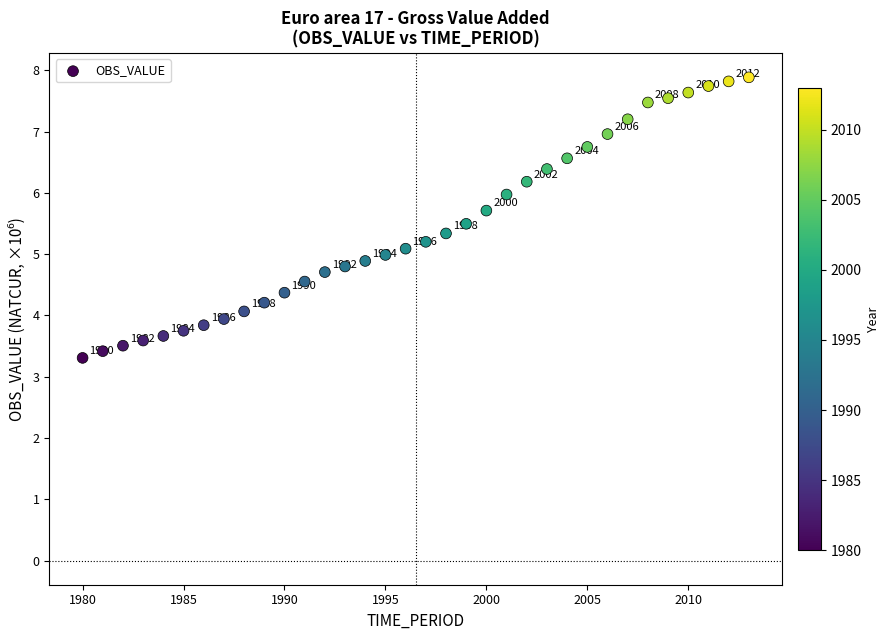

What is the range of Y values (max minus min)?

4.6